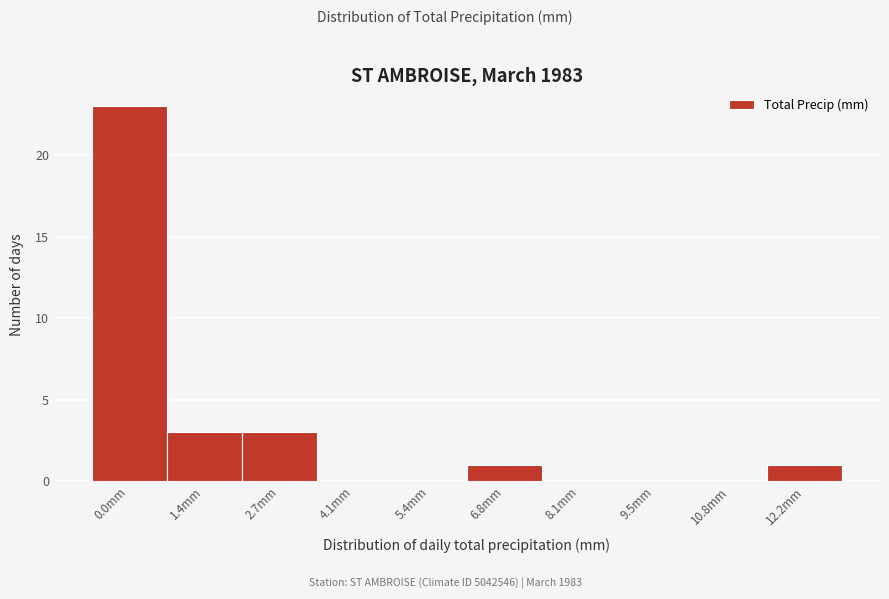

Reading left to right, extract all data points from this chart.

0.0mm=23	1.4mm=3	2.7mm=3	4.1mm=0	5.4mm=0	6.8mm=1	8.1mm=0	9.5mm=0	10.8mm=0	12.2mm=1